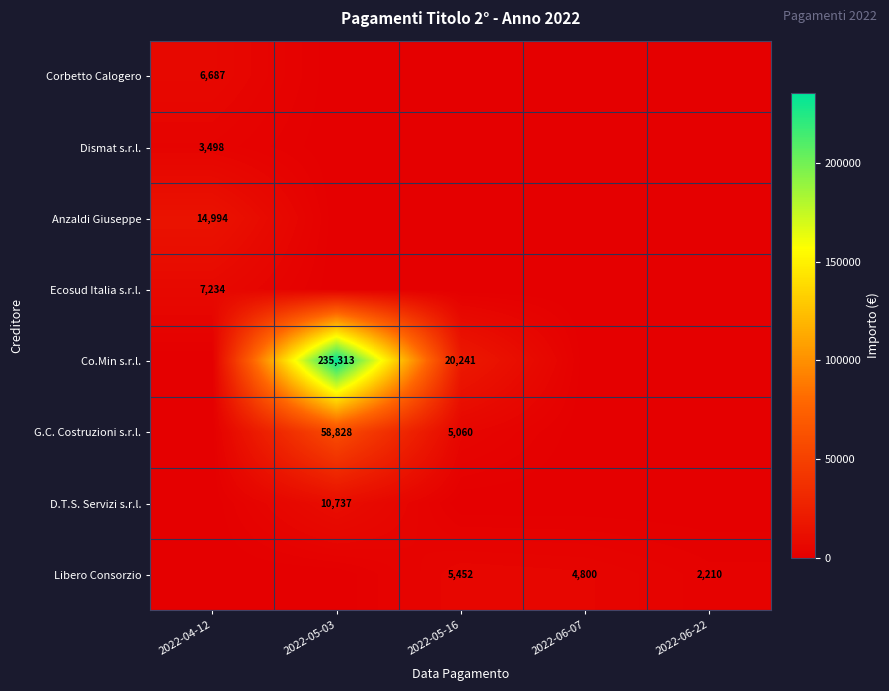

The value of Libero Consorzio at 2022-06-22 is 3436. True or false?

False